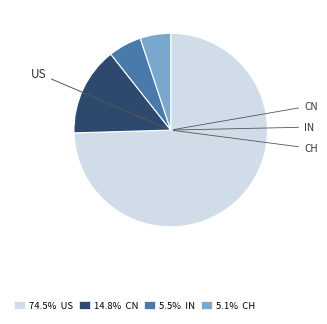

Which slice is the smallest?

CH